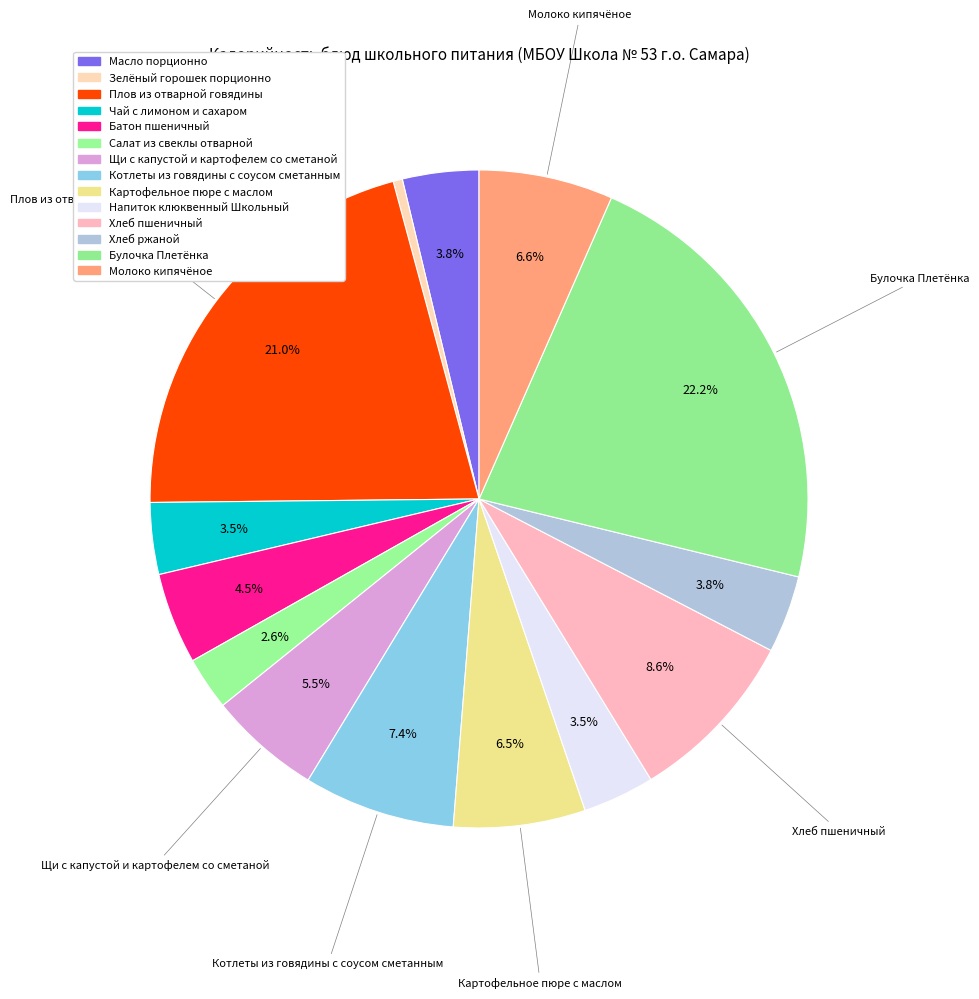

How many segments does this pie chart have?

14